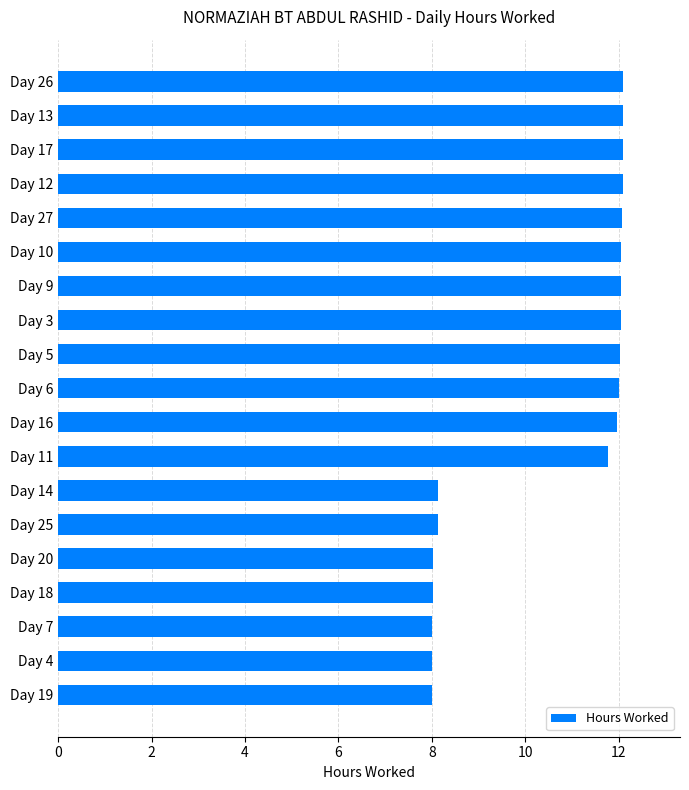

What is the change in value from Day 26 to Day 20?

-4.1